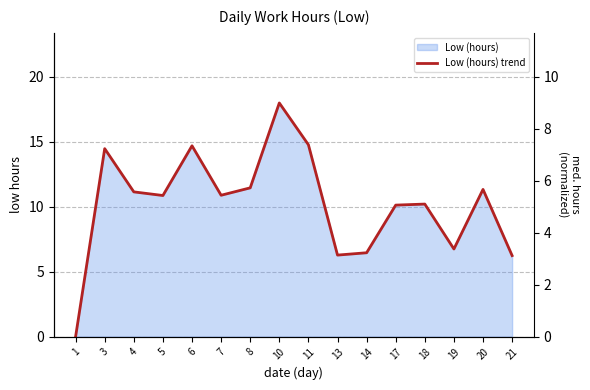

How many points are lower than both their immediate neighbors (excluding endpoints)?

4